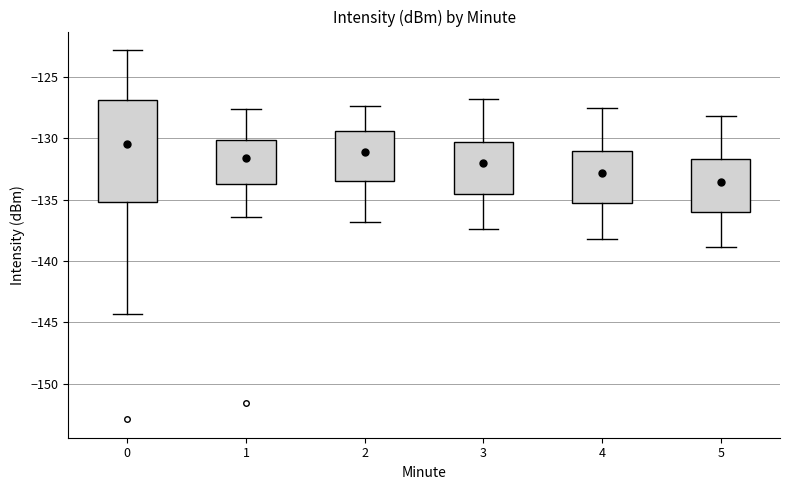

Which box has the lowest median line?

5